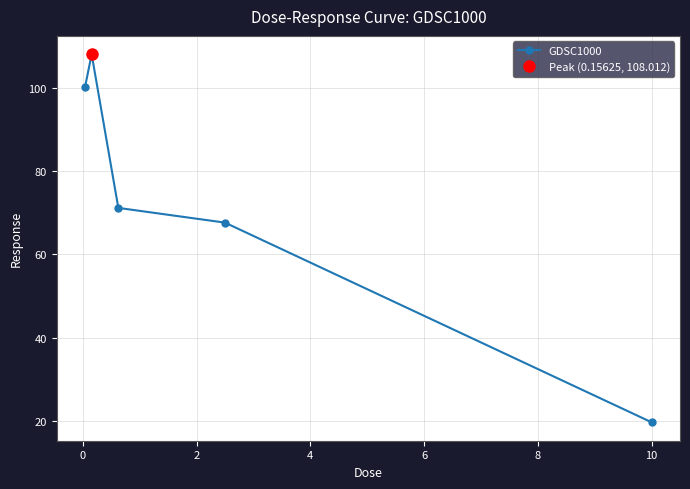

True or false: GDSC1000 has more than 1 points higher than both neighbors.

False